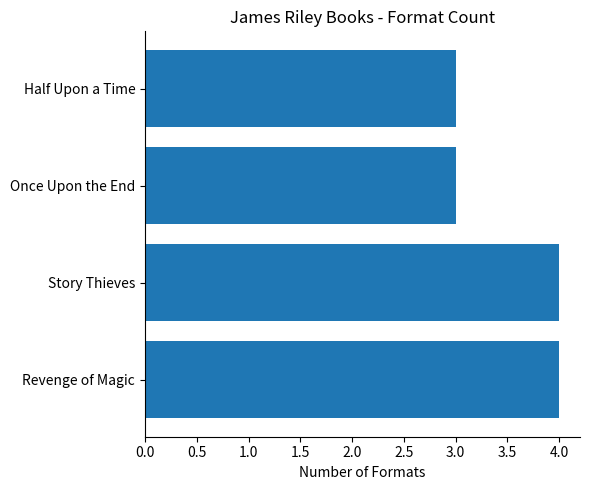

Count the number of categories in the chart.

4